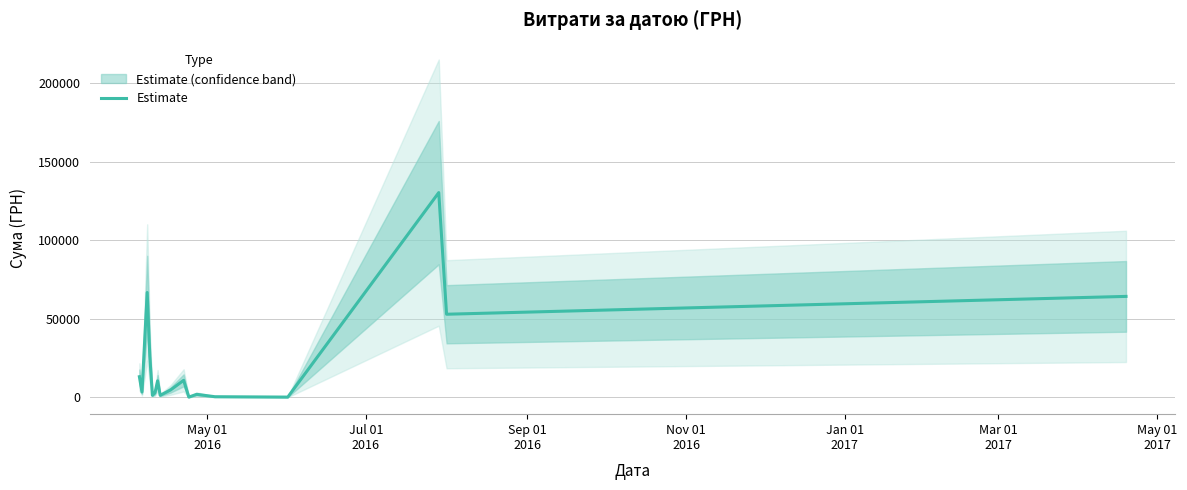

What is the difference between the second highest and minimum values?

66609.7